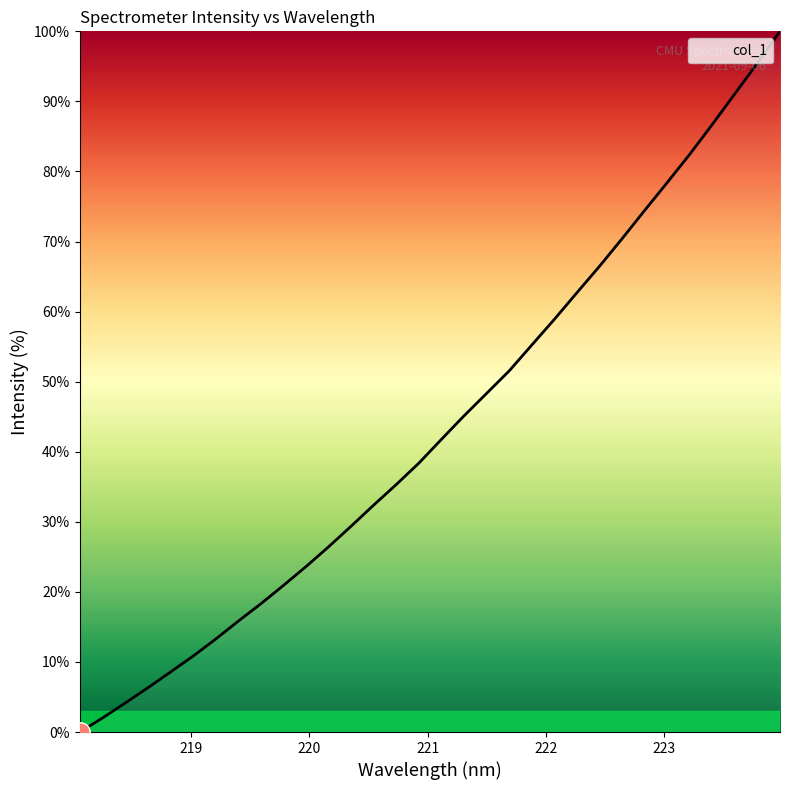

What is the maximum value shown in the chart?

100.0